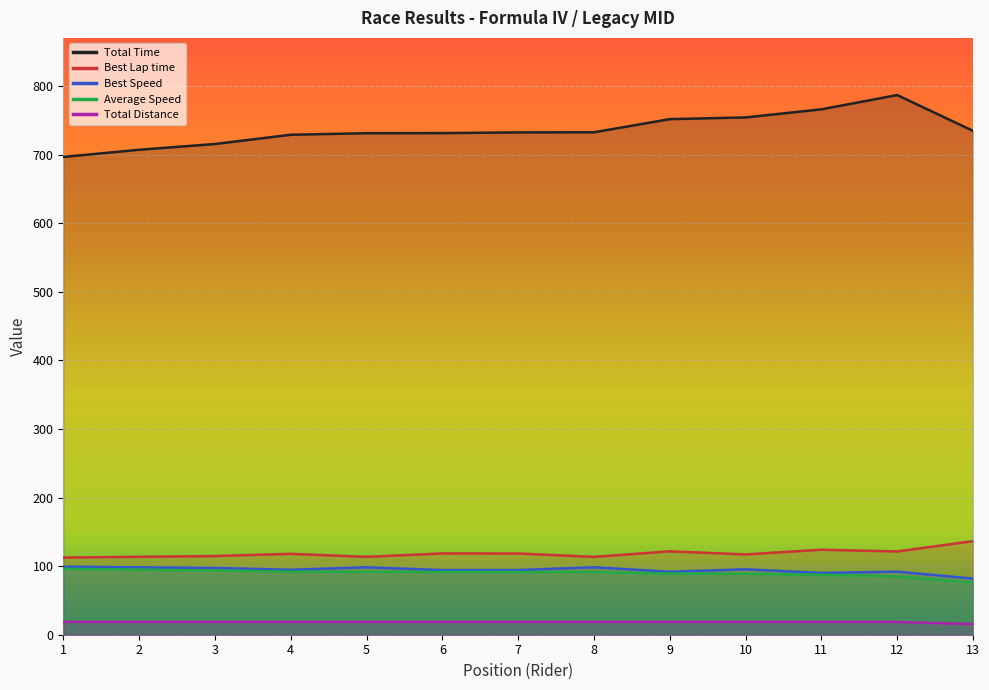

The value of Average Speed at 12 is 85.1. True or false?

True